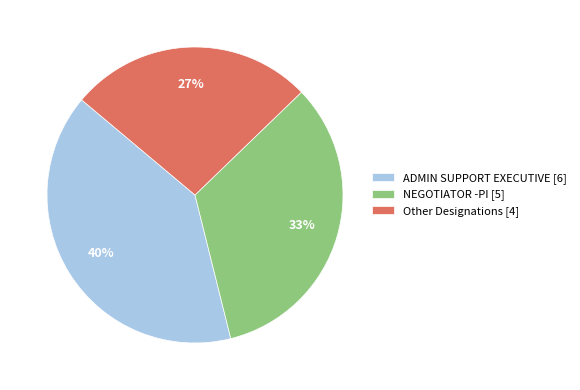

Between ADMIN SUPPORT EXECUTIVE [6] and Other Designations [4], which is larger?

ADMIN SUPPORT EXECUTIVE [6]